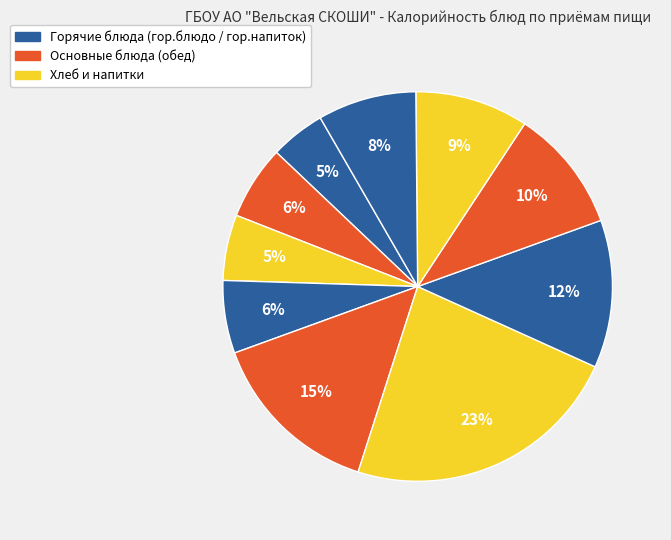

Count the number of slices in the pie.

10